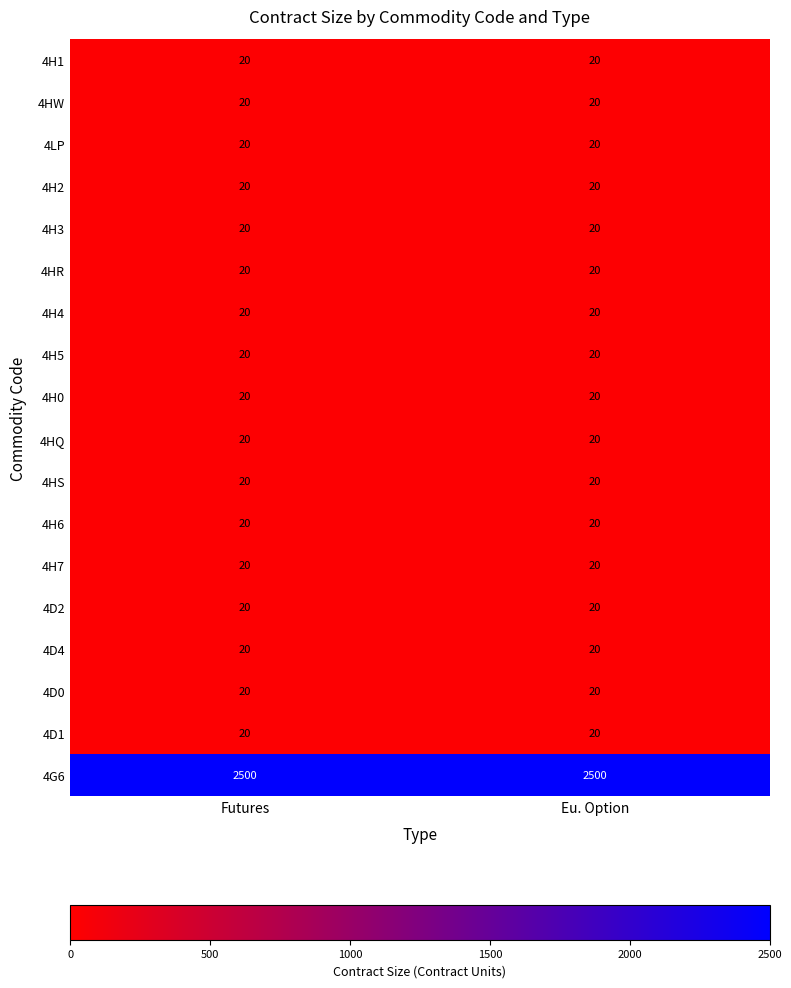

What is the lowest value of the 4D2 series?

20